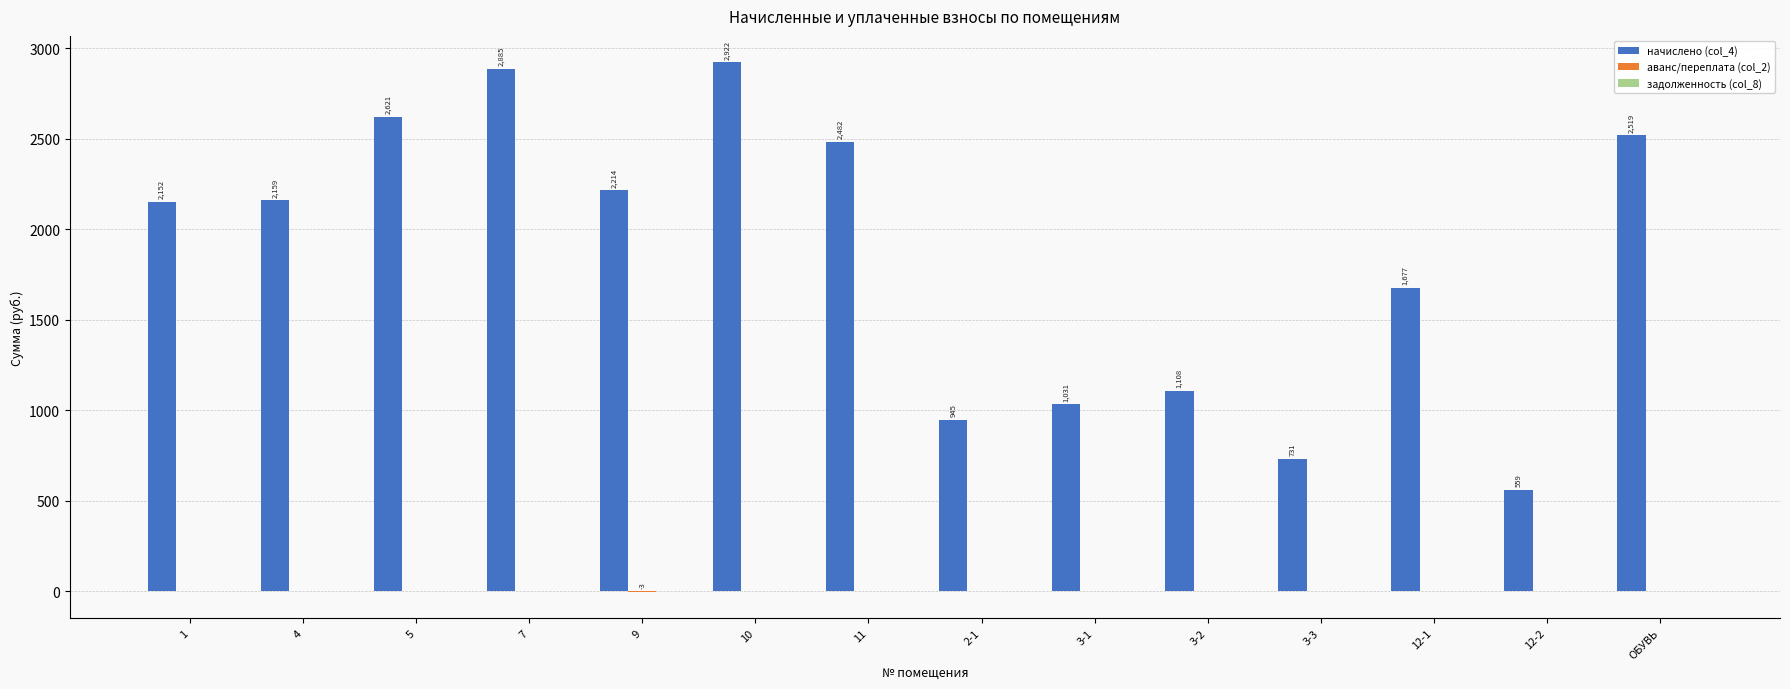

Read the начислено (col_4) value at 9.

2214.3